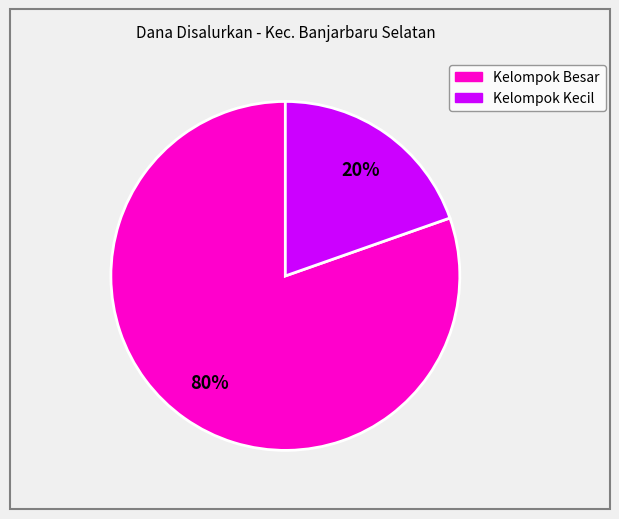

To the nearest percent, what is the average slice percentage?

50%